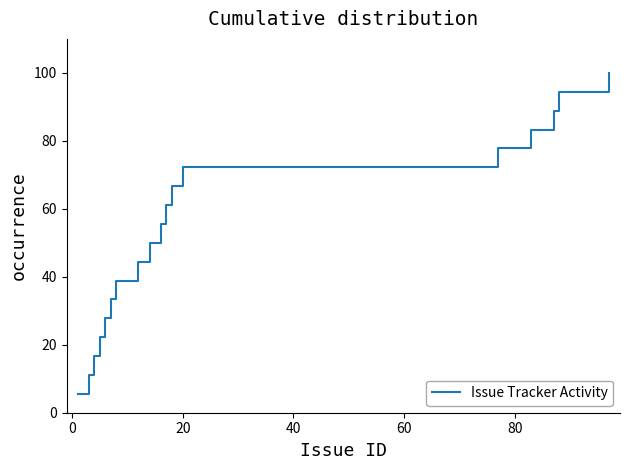

What is the difference between the maximum and minimum values?

94.4